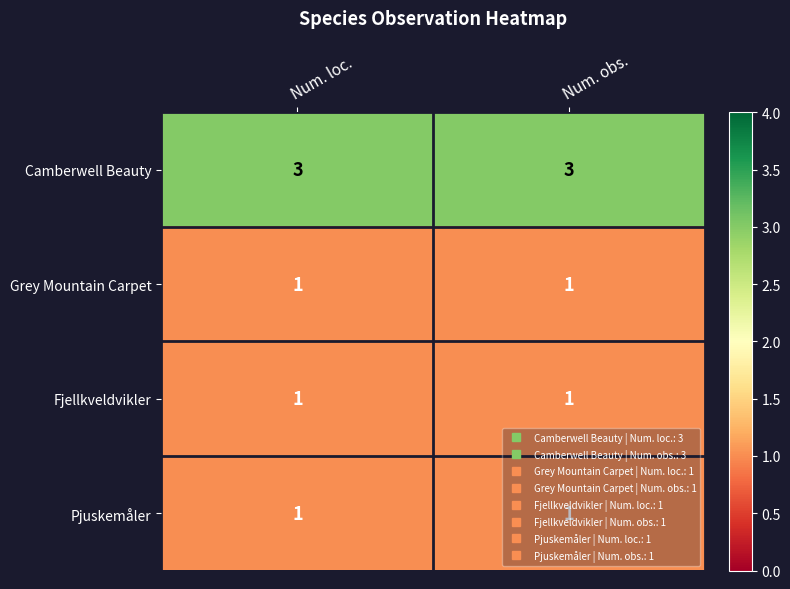

What is the maximum value shown in the chart?

3